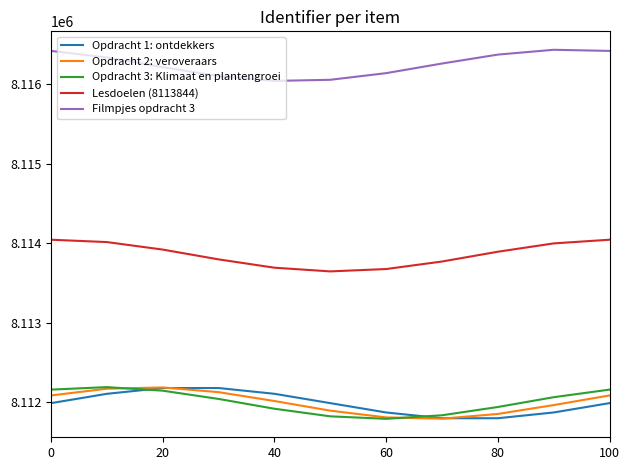

True or false: Opdracht 3: Klimaat en plantengroei and Lesdoelen (8113844) cross at least once.

False